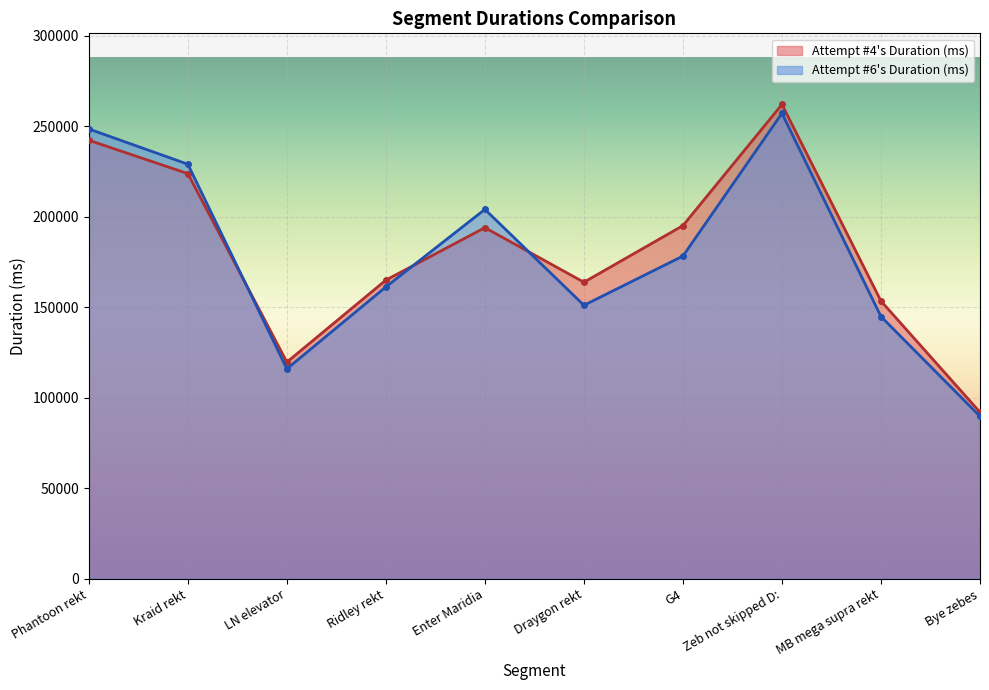

What is the maximum value shown in the chart?

262143